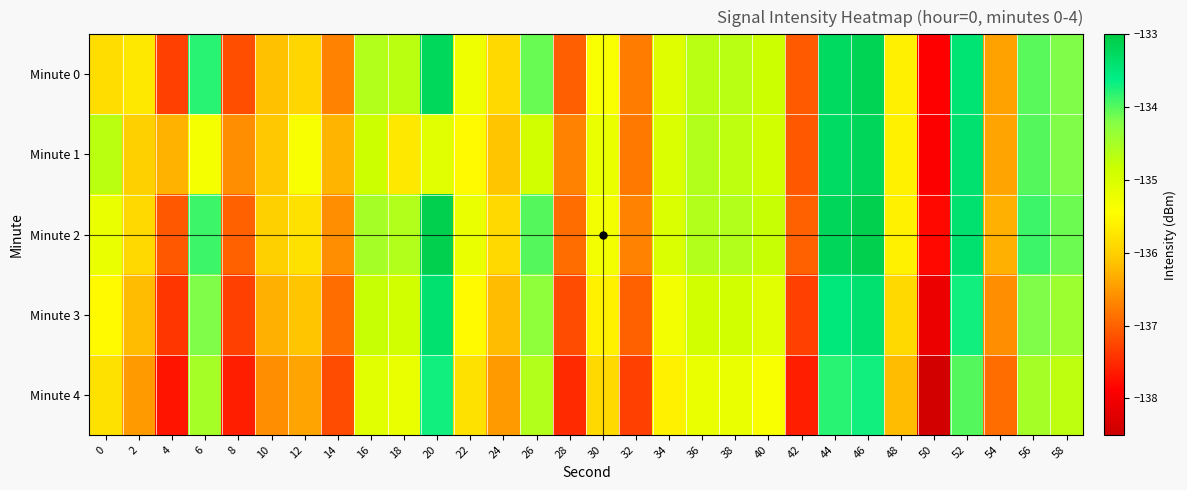

Between 2 and 50, which is larger?

2